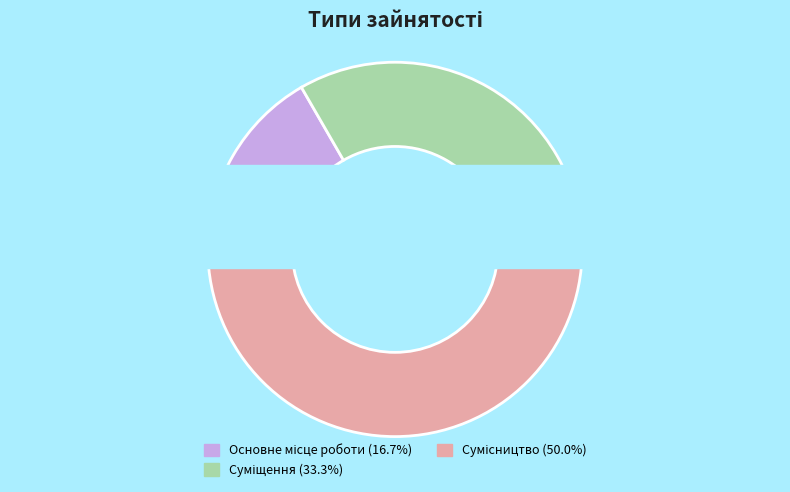

True or false: Основне місце роботи accounts for 31% of the total.

False